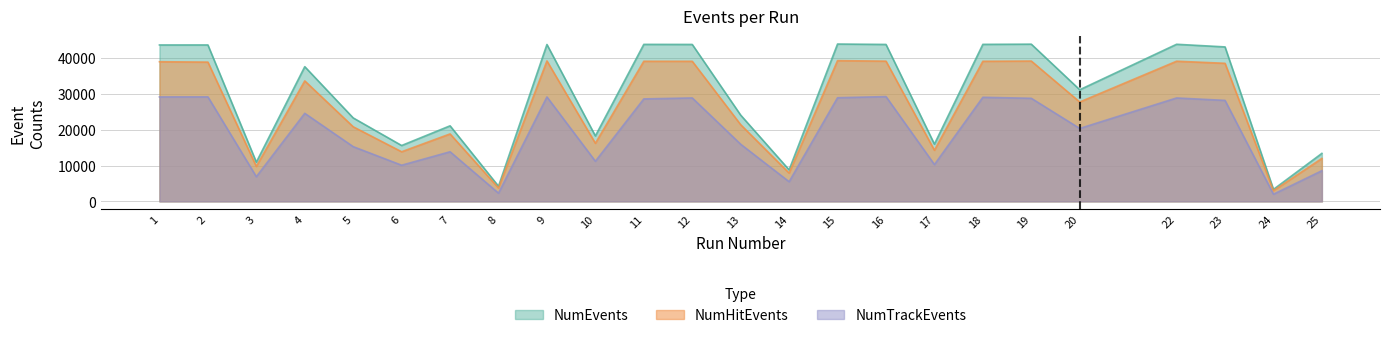

How many data points does each series have?

24